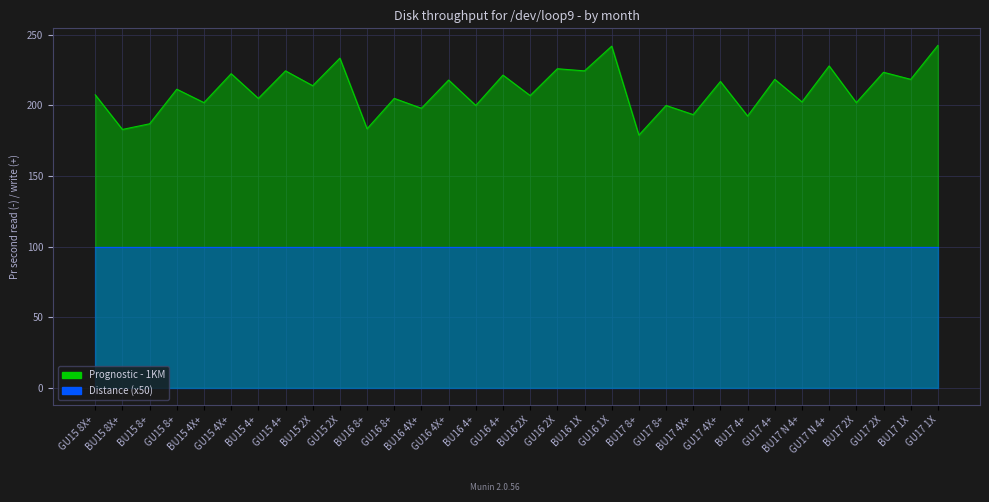

What is the label of the 14th point from the right?

BU16 1X